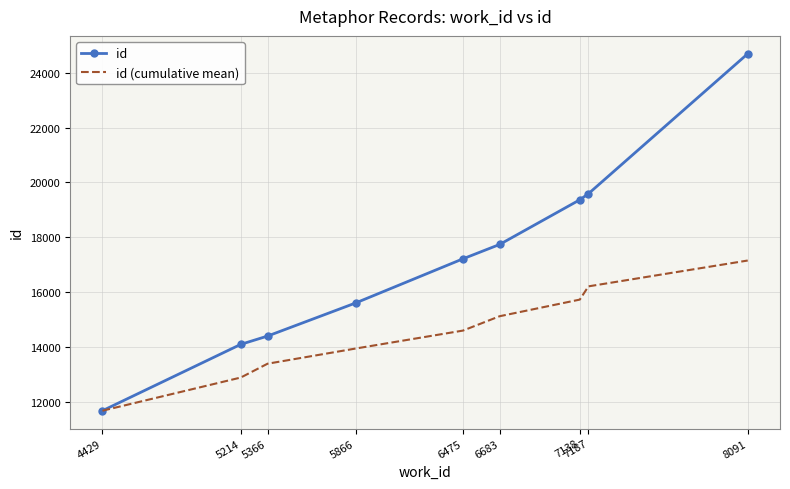

Which series has the largest total across all categories?

id